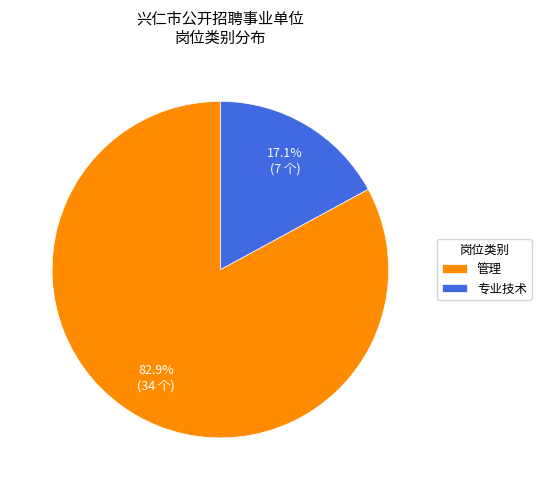

To the nearest percent, what is the average slice percentage?

50%